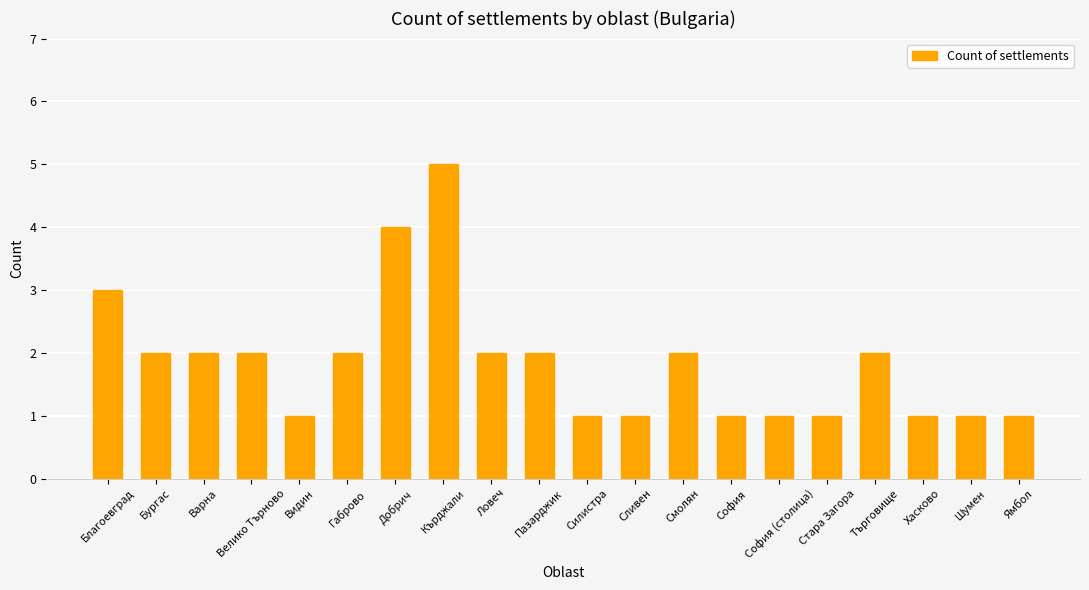

How many values are between 1 and 2?

17